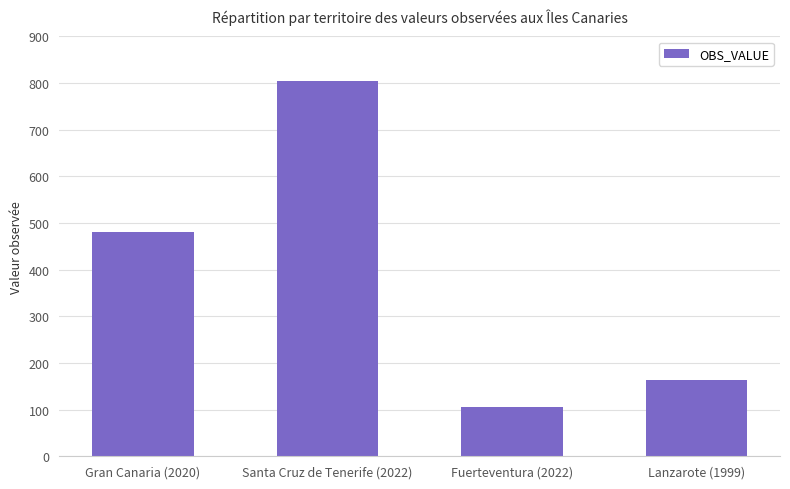

What is the sum of all values?

1555